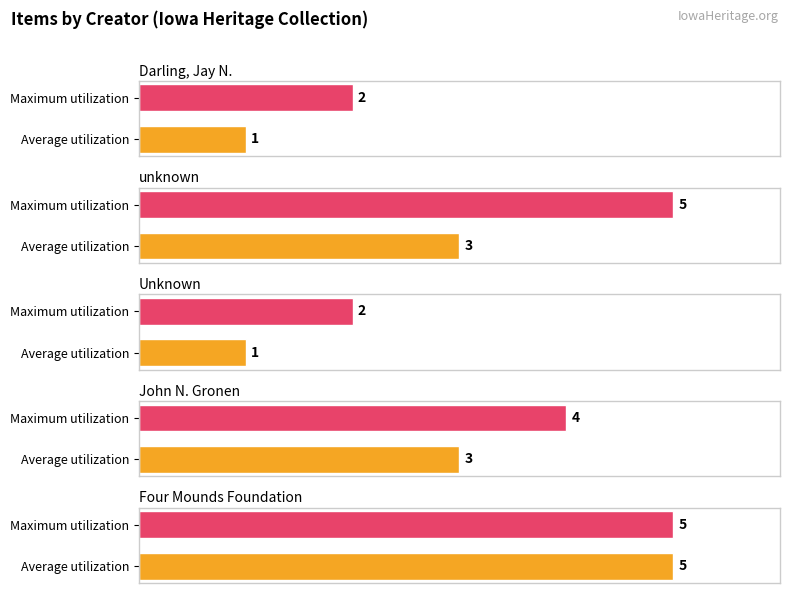

How many bars are there in each group?

2